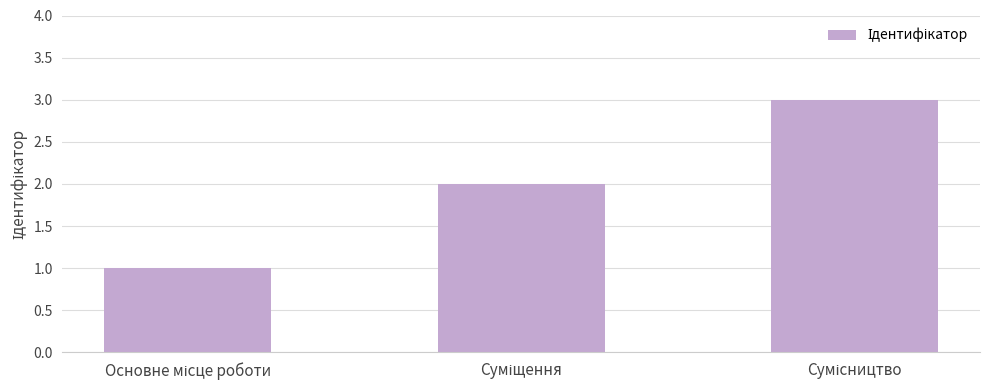

What is the sum of all values?

6